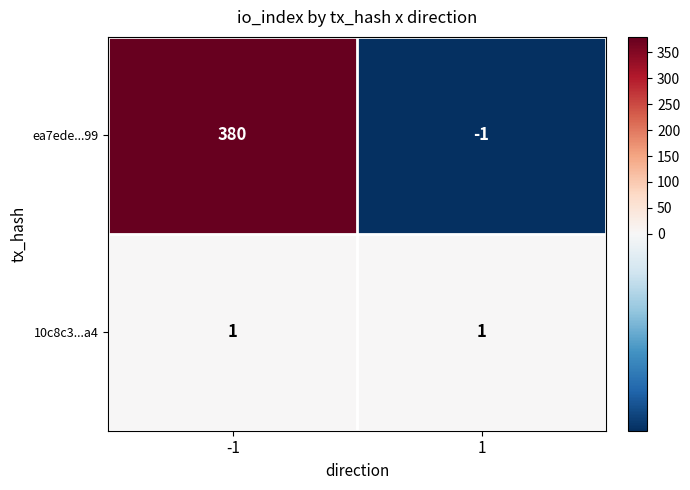

What is the sum of all ea7ede...99 values?

379